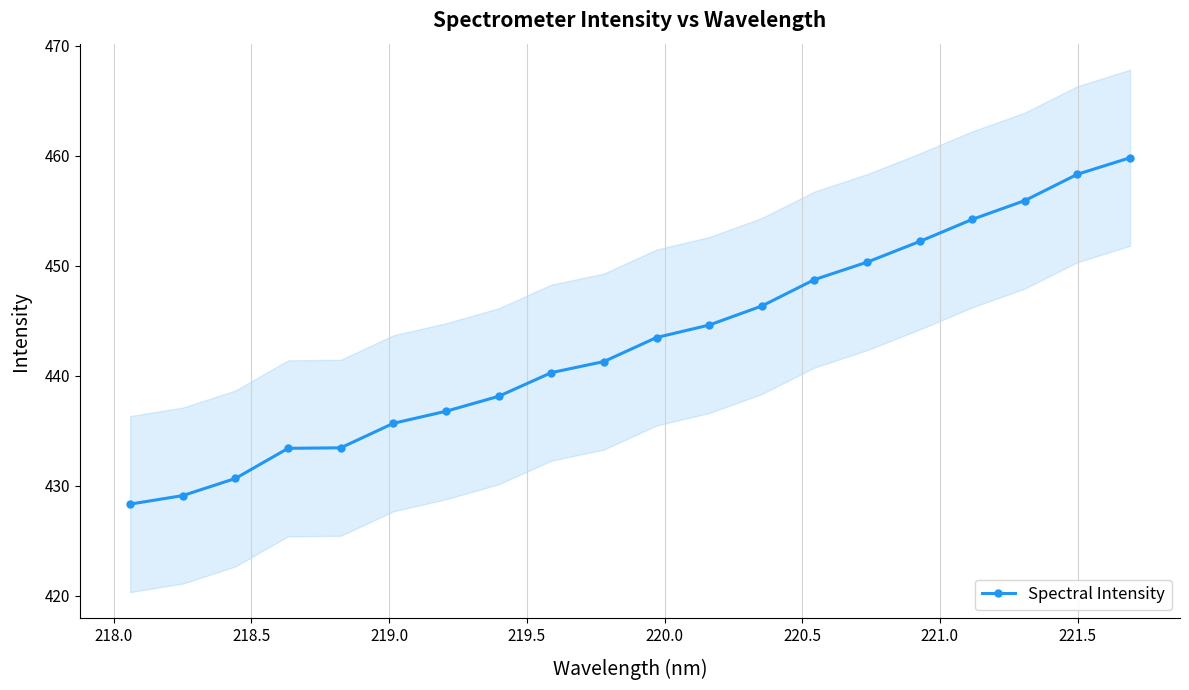

True or false: Spectral Intensity has more than 1 points higher than both neighbors.

False